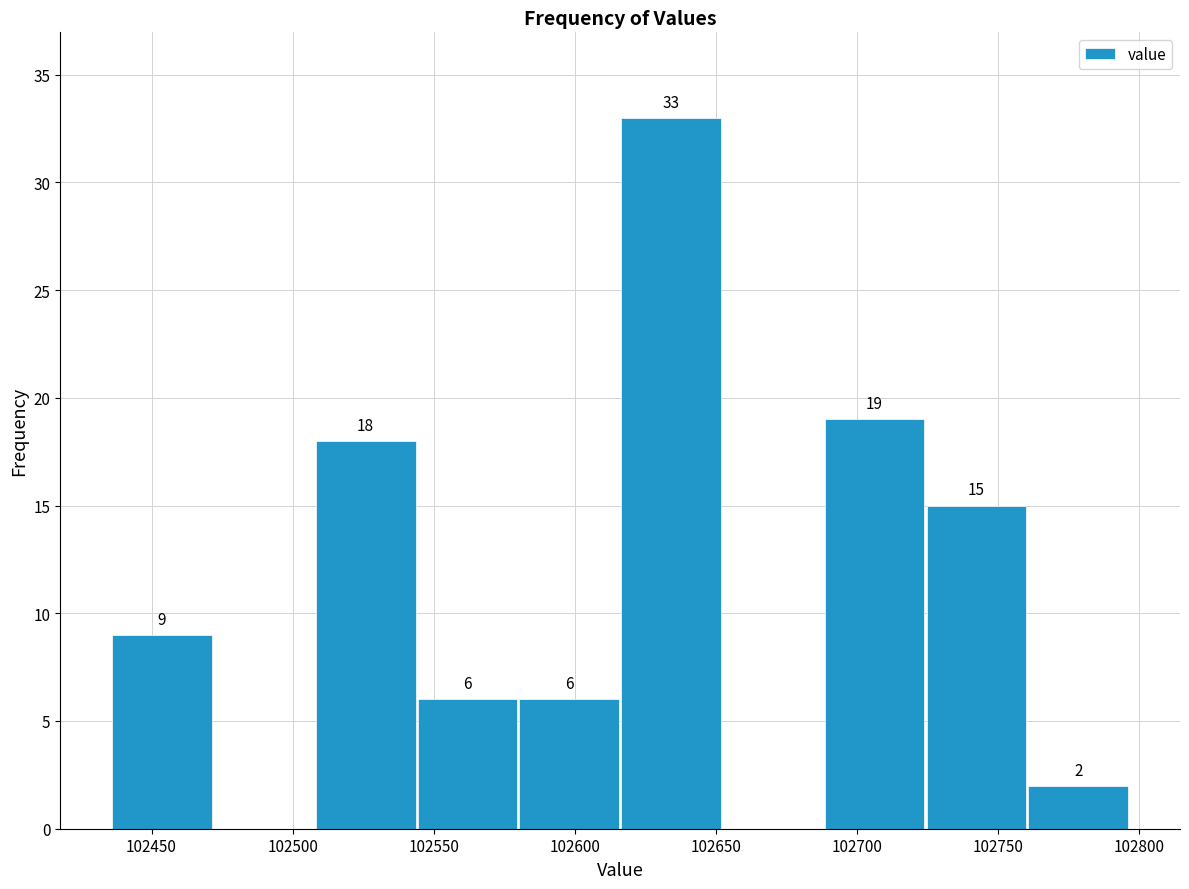

Which range on the x-axis has the tallest bar?

102615 to 102650